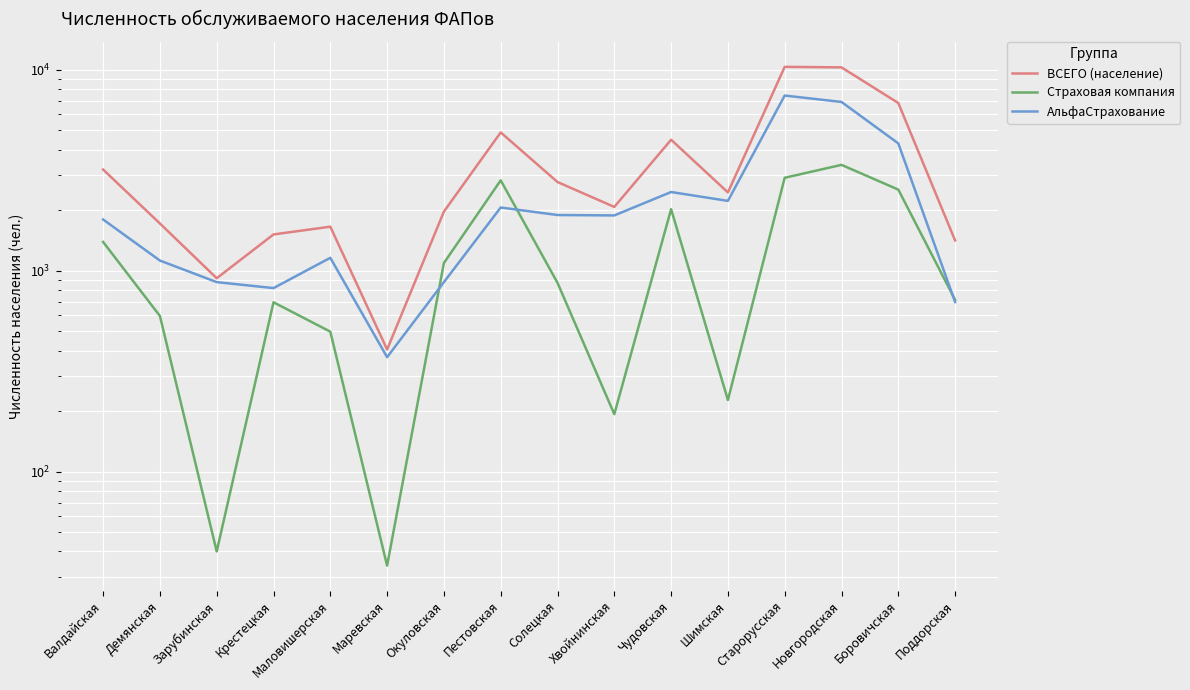

What is the value of the Страховая компания point at the 13th from the left?

2901